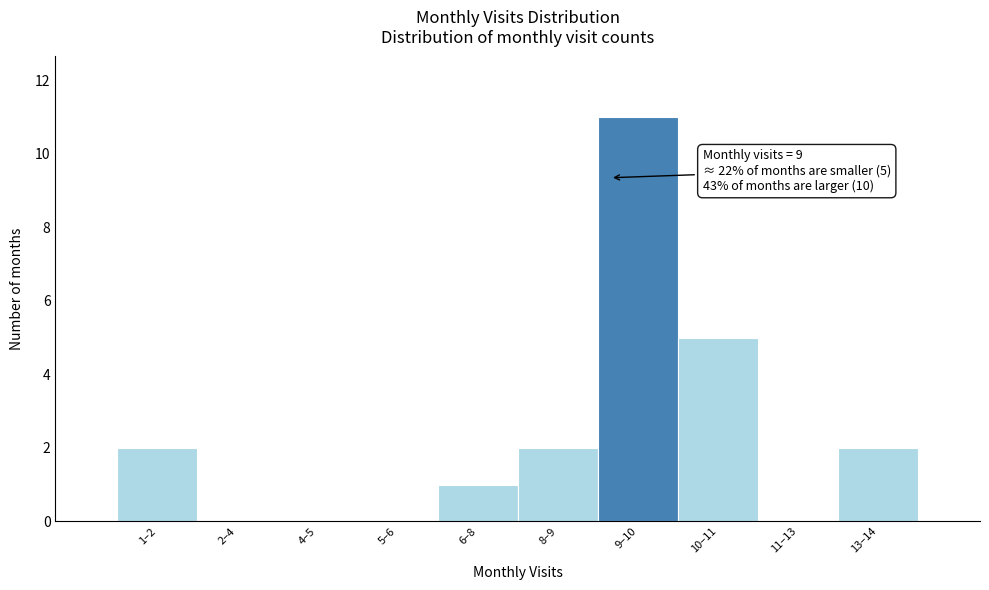

Reading right to left, transcribe all the data shown in this chart.

13–14=2	11–13=0	10–11=5	9–10=11	8–9=2	6–8=1	5–6=0	4–5=0	2–4=0	1–2=2